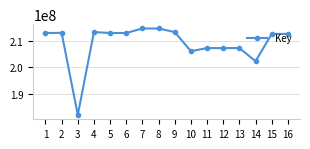

Where is the data nearest to the value 198317622?

14